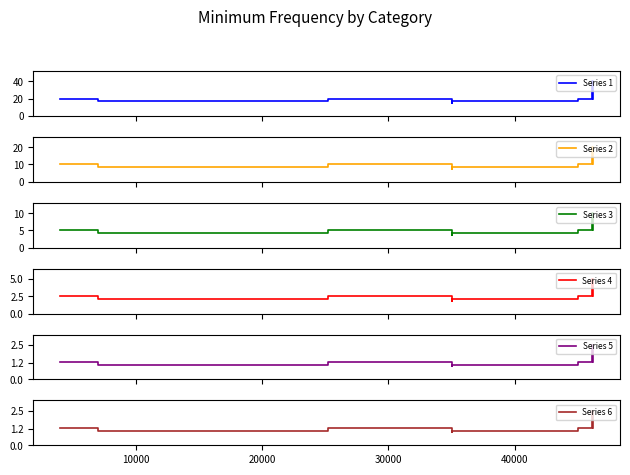

What is the highest value of the Series 2 series?

20.0